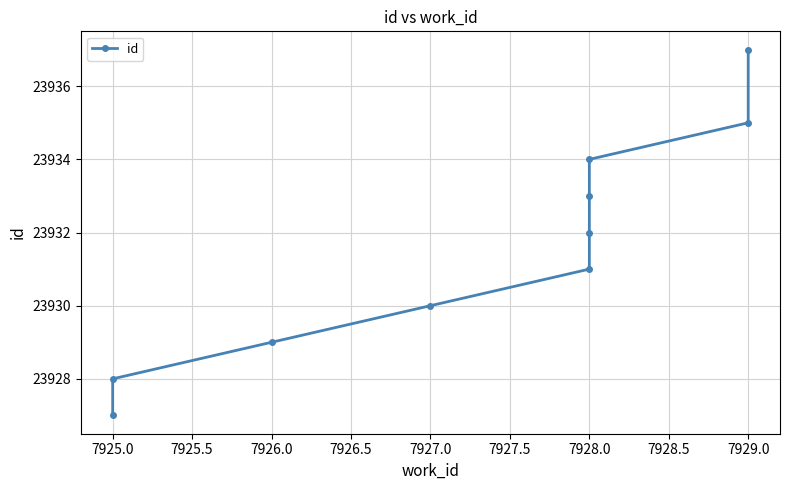

Reading left to right, extract all data points from this chart.

23927	23928	23929	23930	23931	23932	23933	23934	23935	23937